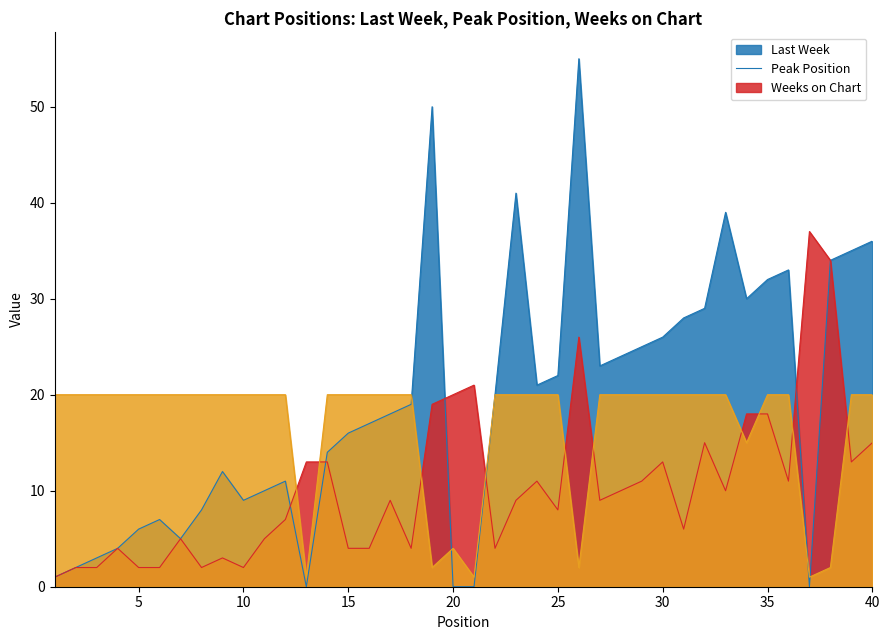

What is the value of the Weeks on Chart point at the 37th from the left?

1